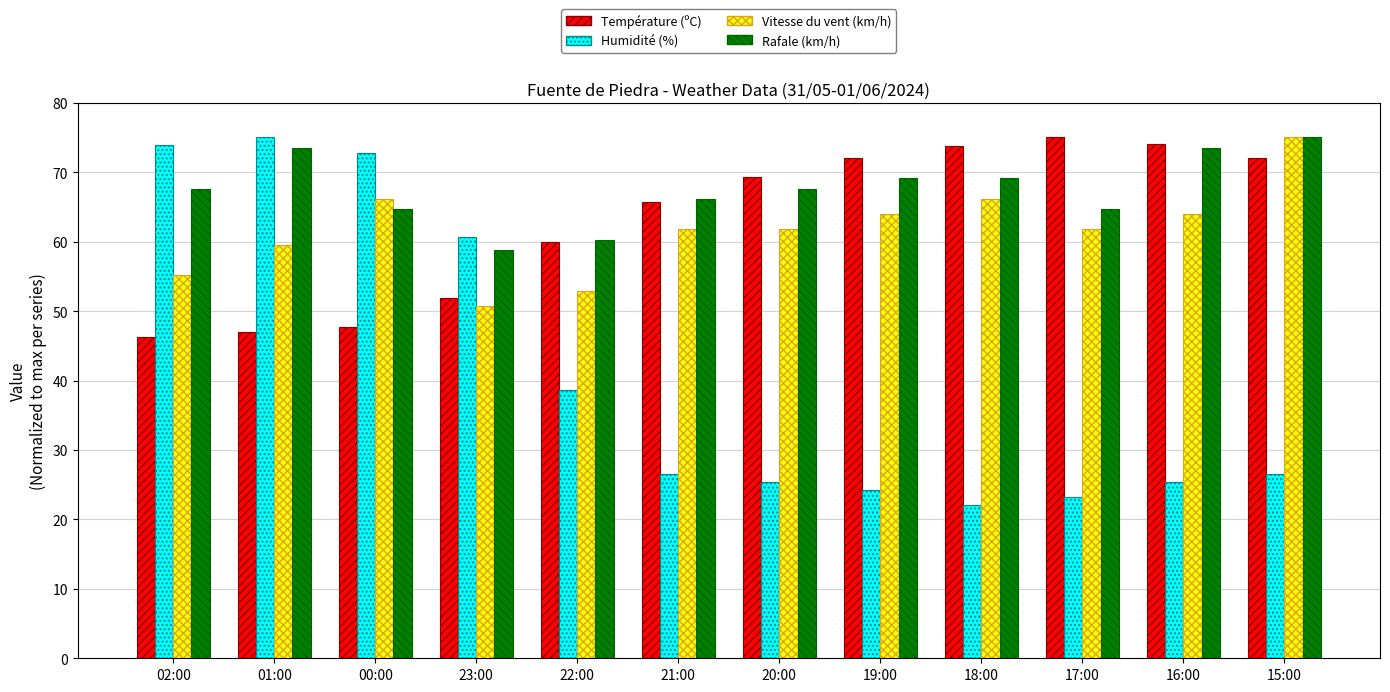

What is the total value across all series at 18:00?

231.1